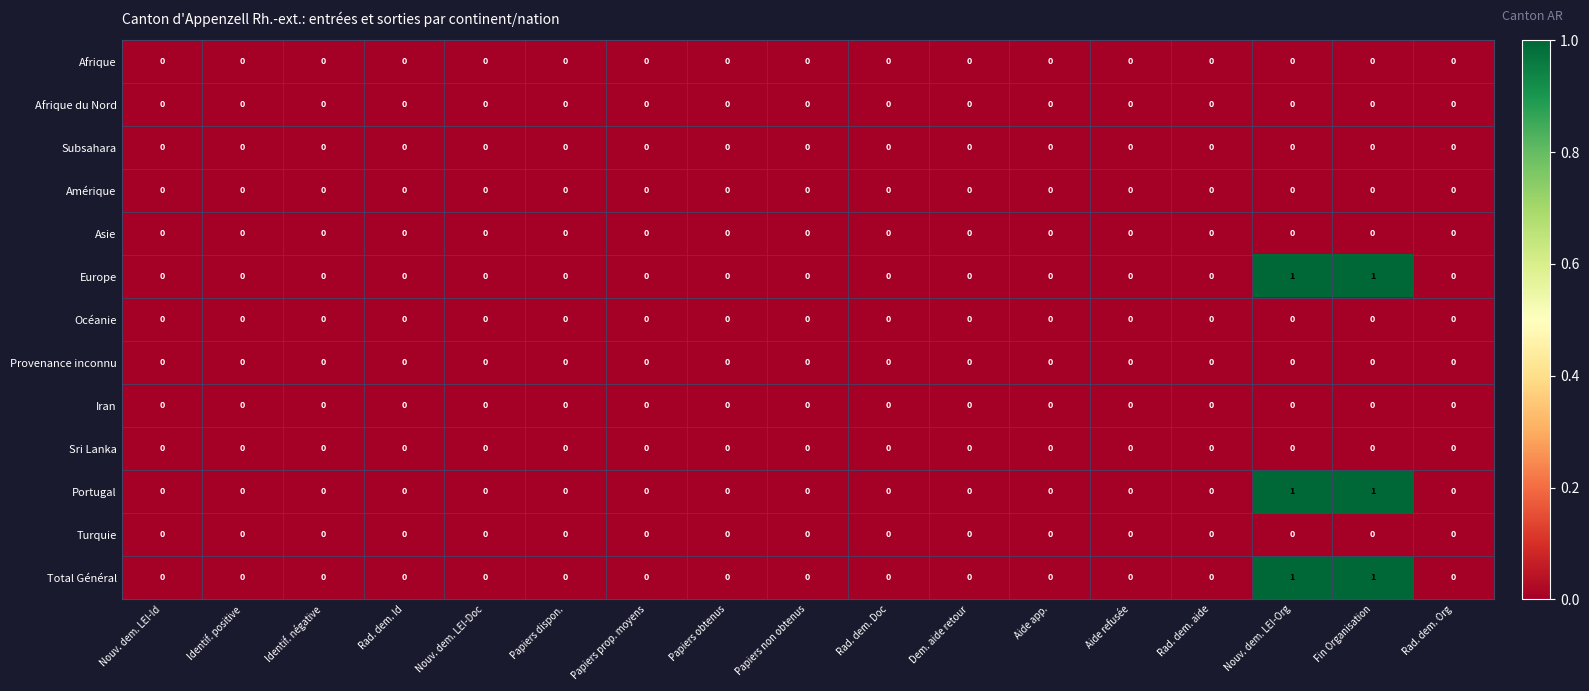

True or false: Amérique has a value of 0 at Rad. dem. Id.

True